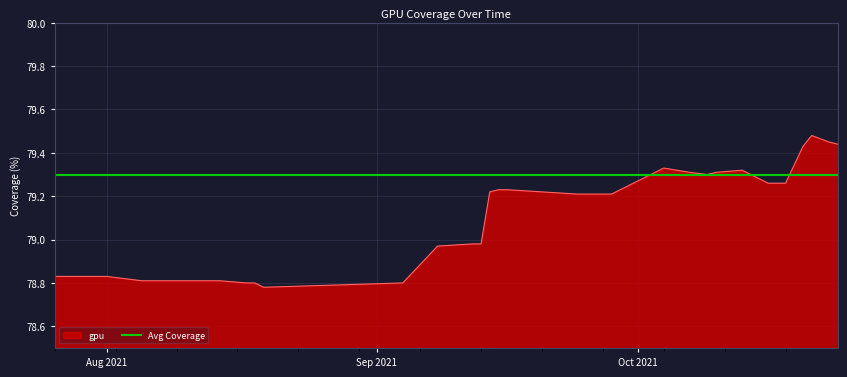

What is the average value?

79.1